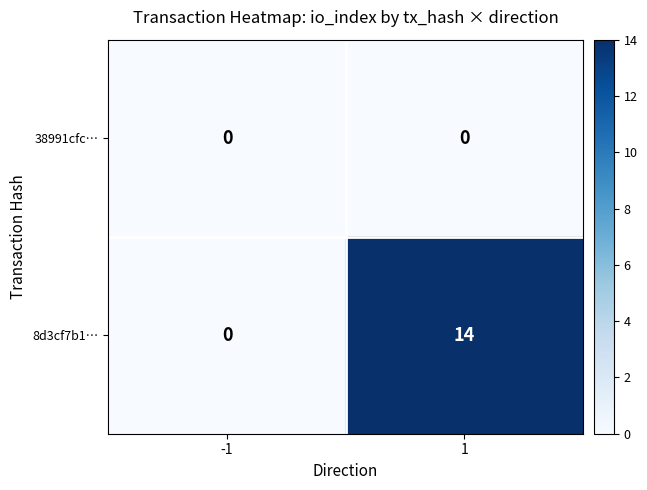

Rank the series by their maximum value, from highest to lowest.

8d3cf7b1…, 38991cfc…